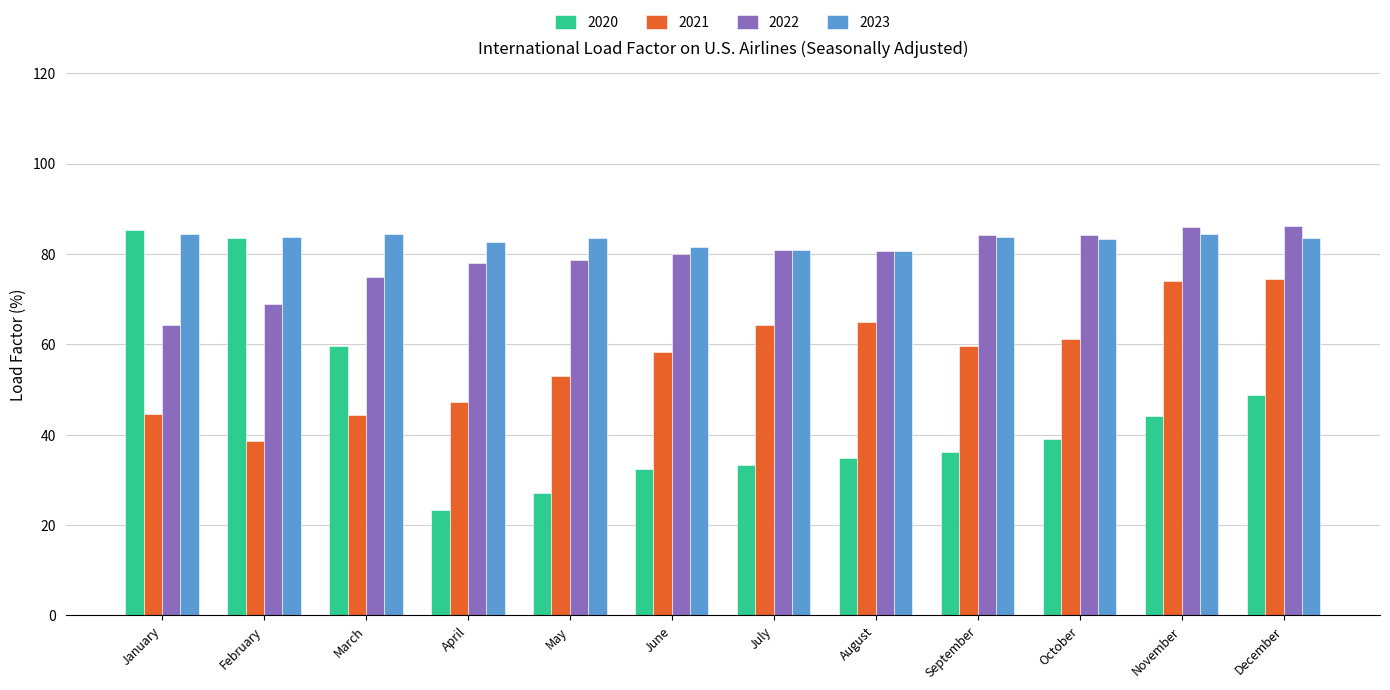

Are the bars grouped side by side (vs. stacked)?

Yes